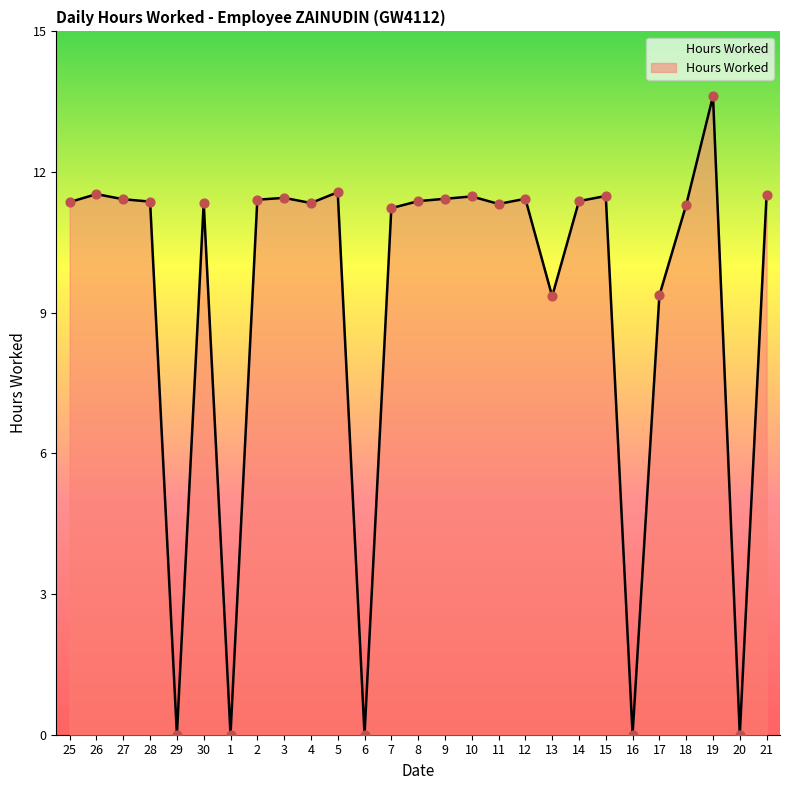

Approximately how many times larger is the value at 27 compared to 12?

1.0